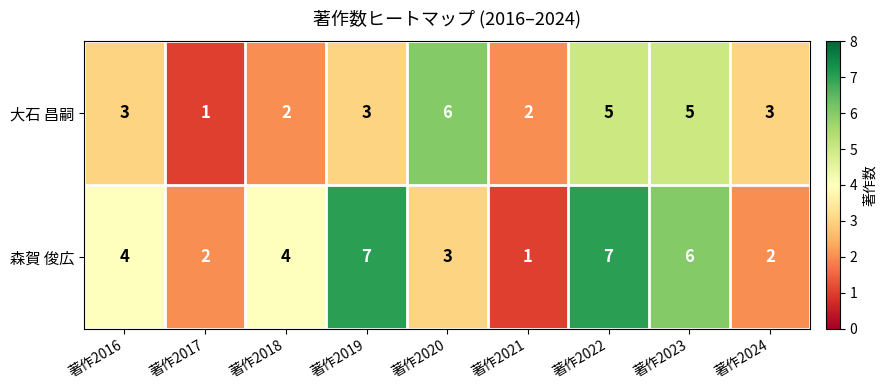

Reading right to left, what are all the values shown in this chart?

大石 昌嗣: 3	5	5	2	6	3	2	1	3
森賀 俊広: 2	6	7	1	3	7	4	2	4